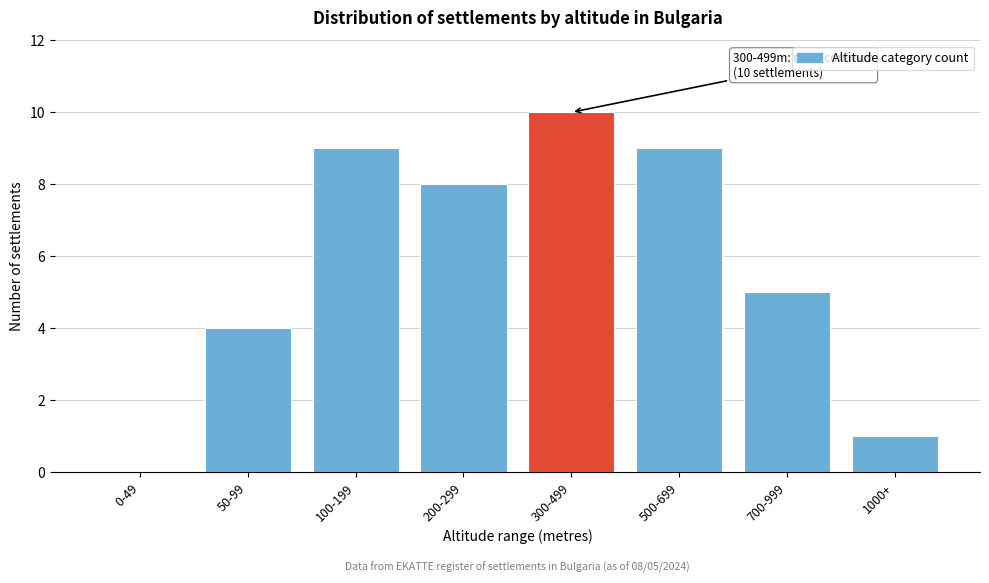

Reading left to right, extract all data points from this chart.

0-49=0	50-99=4	100-199=9	200-299=8	300-499=10	500-699=9	700-999=5	1000+=1